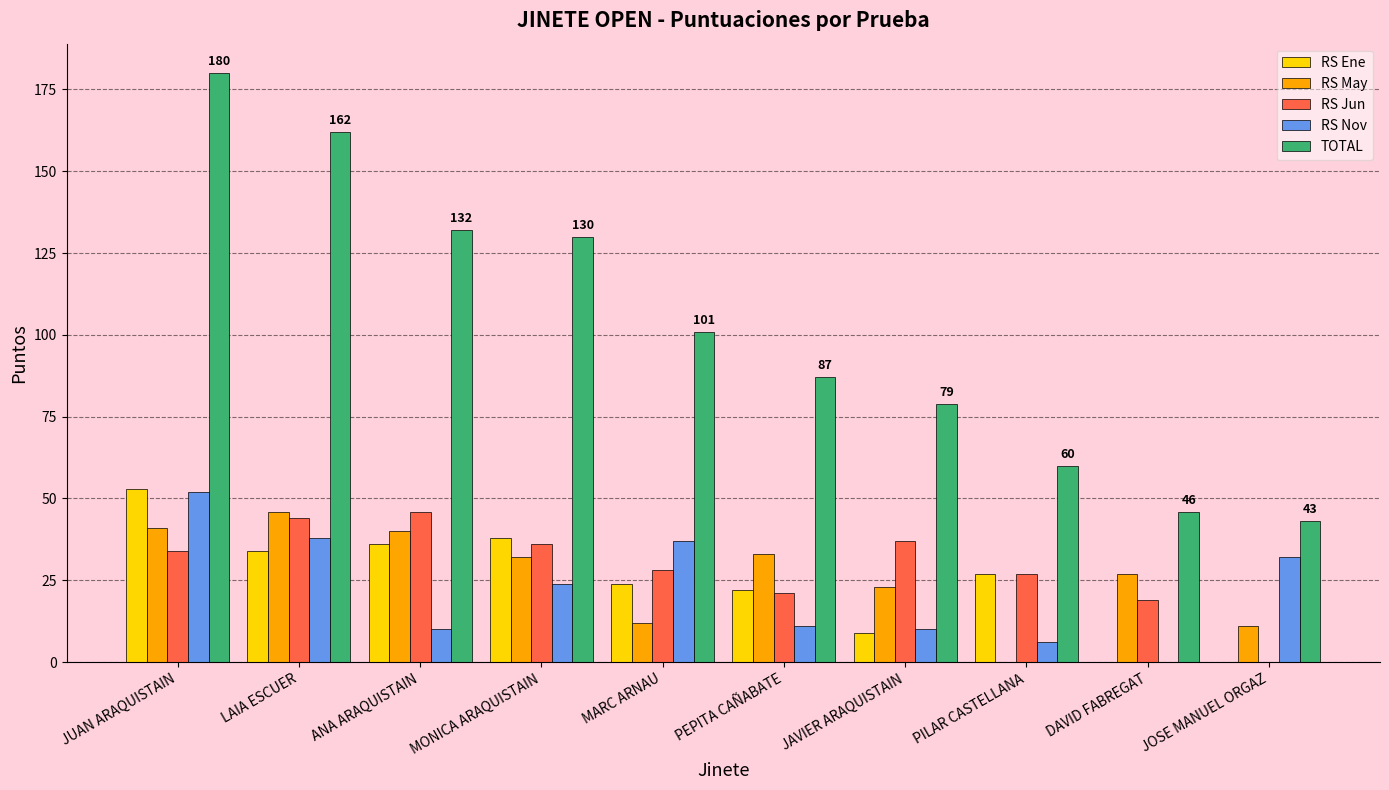

How many groups of bars are there?

10